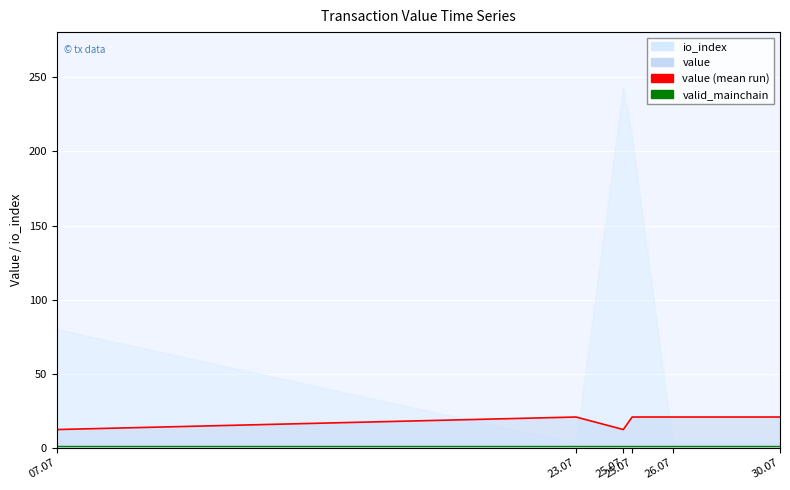

How many data points does each series have?

6